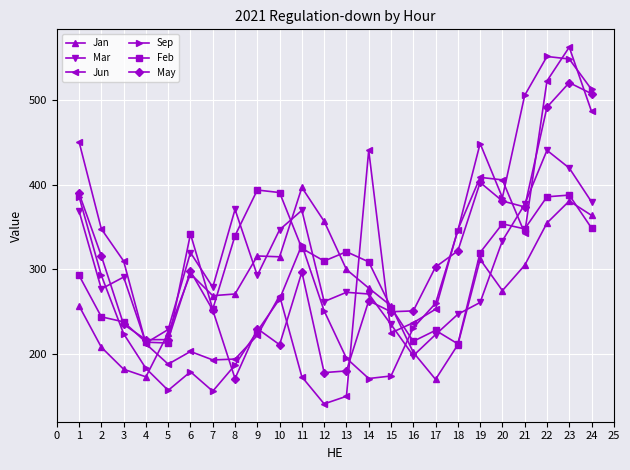

What is the value of the Feb point at the 10th from the left?

391